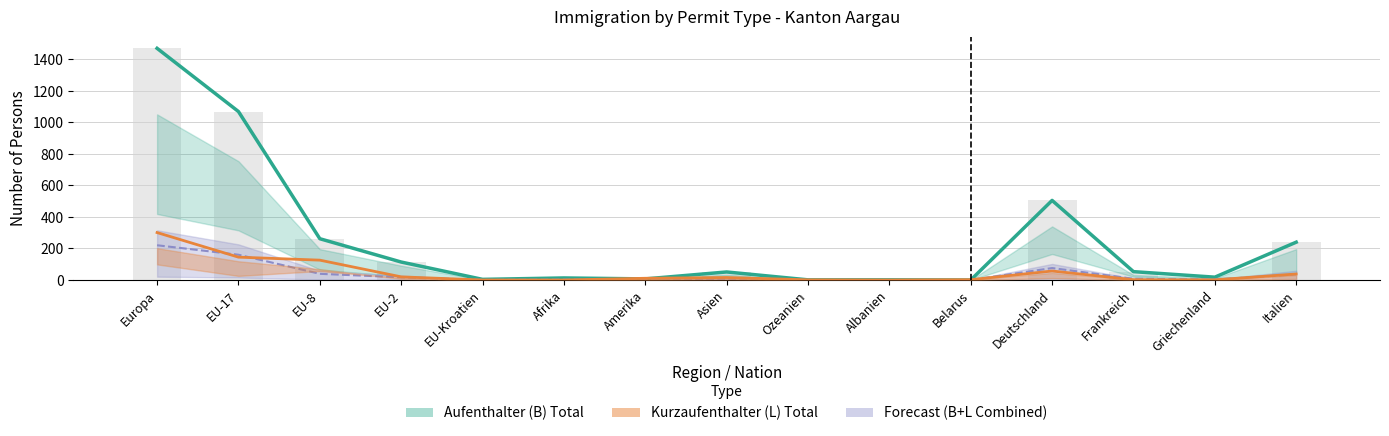

What is the label of the 5th bar from the right?

Belarus